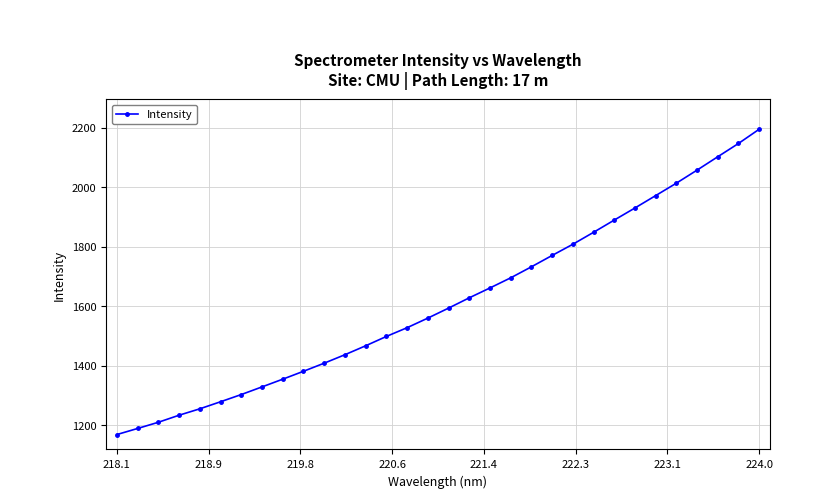

What is the difference between the maximum and minimum values?

1024.9